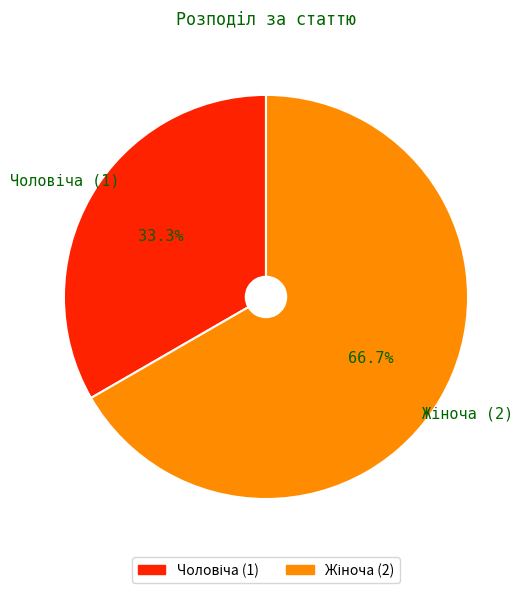

Is there a majority slice in this chart?

Yes